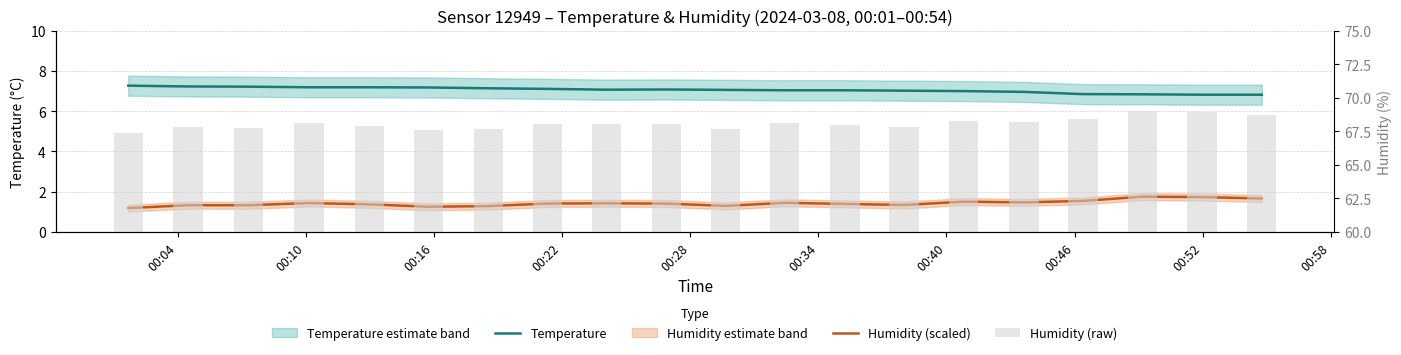

Between 00:58 and 00:04, which is larger?

00:04